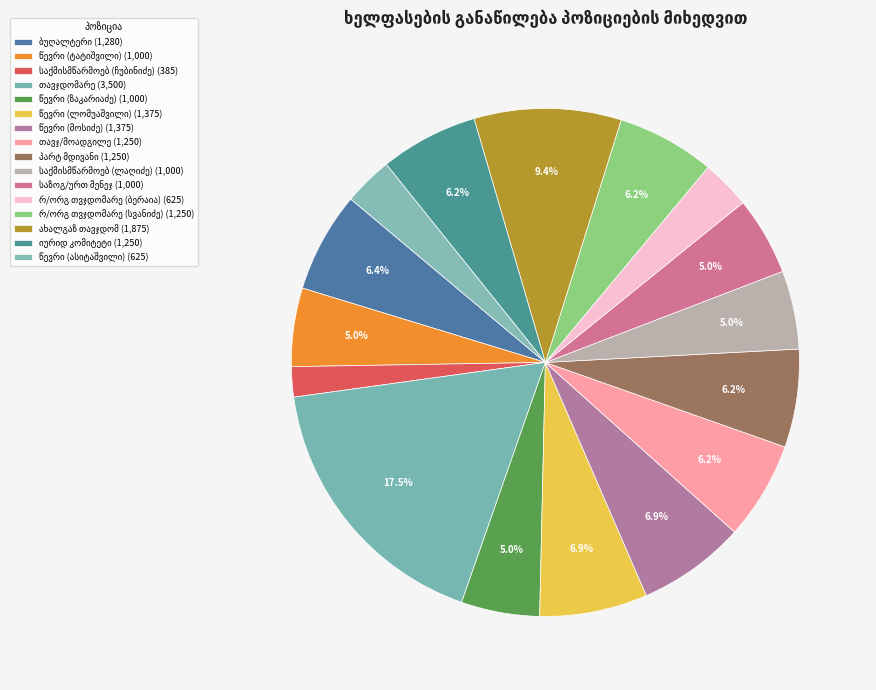

How many segments does this pie chart have?

16